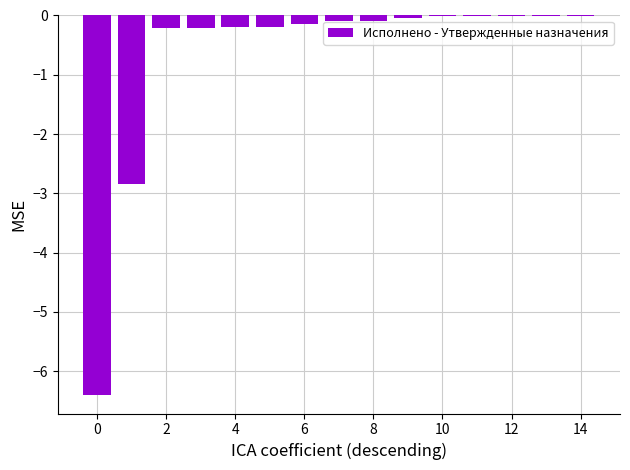

What is the sum of all values?

-10.5